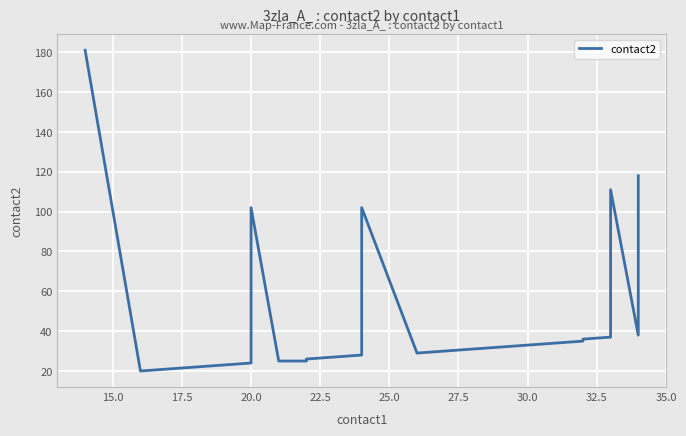

The chart shows a value of 27 at 12. True or false?

False